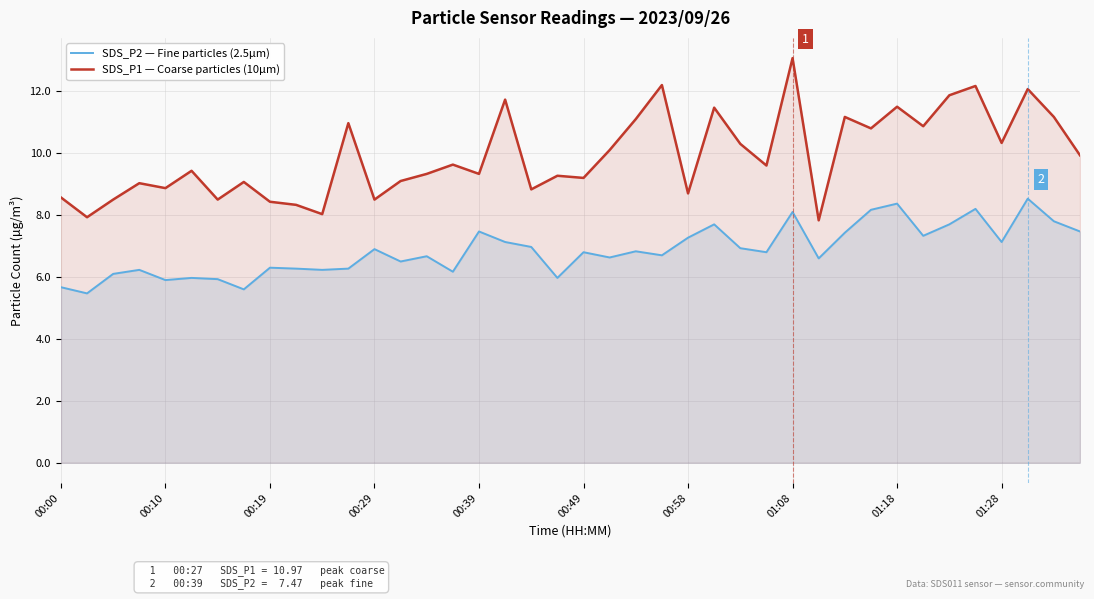

In SDS_P2 — Fine particles (2.5µm), how many points are higher than both neighbors (excluding endpoints)?

13